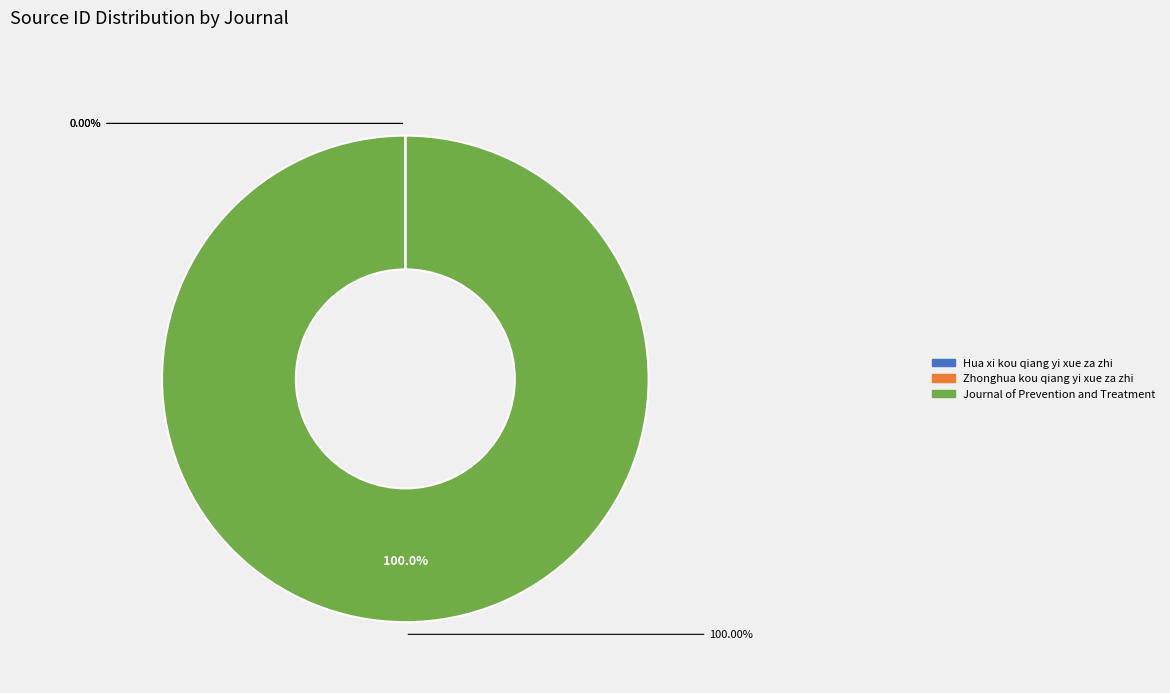

Does Journal of Prevention and Treatment account for over 50% of the chart?

Yes